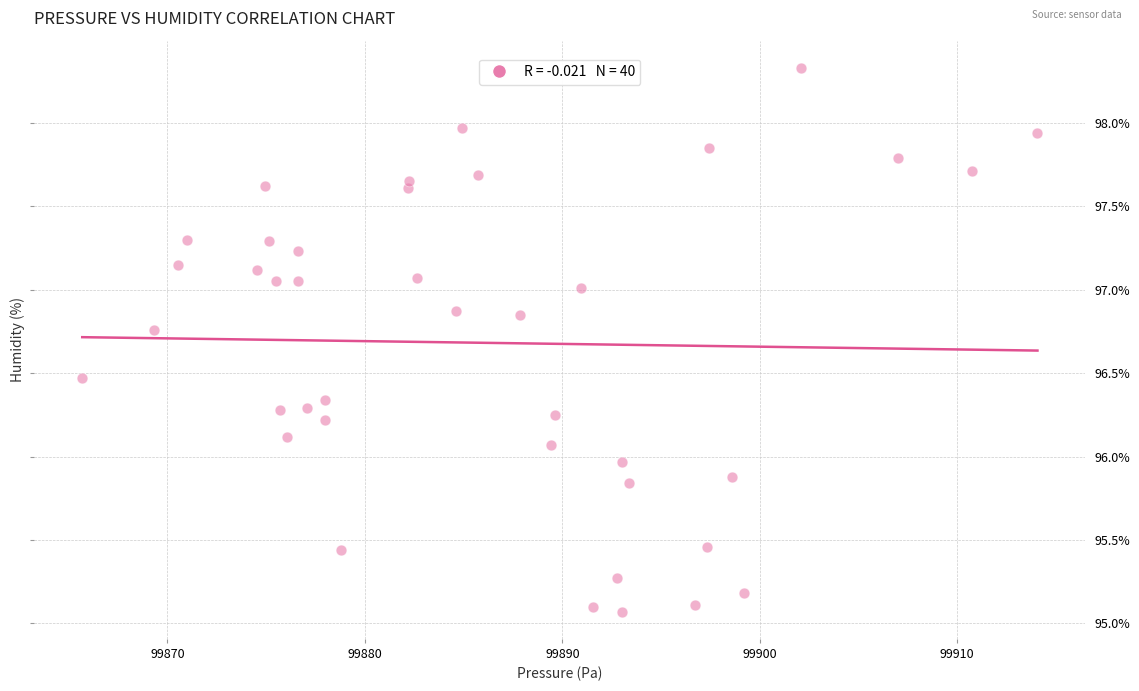

What is the range of X values (max minus min)?

48.4